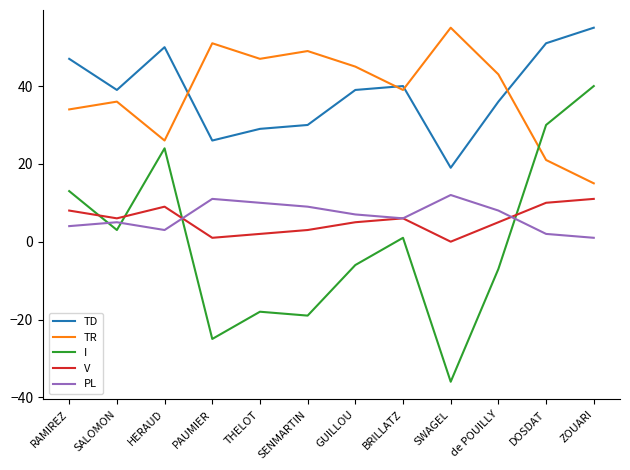

Reading left to right, list all the values displayed in this chart.

TD: 47	39	50	26	29	30	39	40	19	36	51	55
TR: 34	36	26	51	47	49	45	39	55	43	21	15
I: 13	3	24	-25	-18	-19	-6	1	-36	-7	30	40
V: 8	6	9	1	2	3	5	6	0	5	10	11
PL: 4	5	3	11	10	9	7	6	12	8	2	1